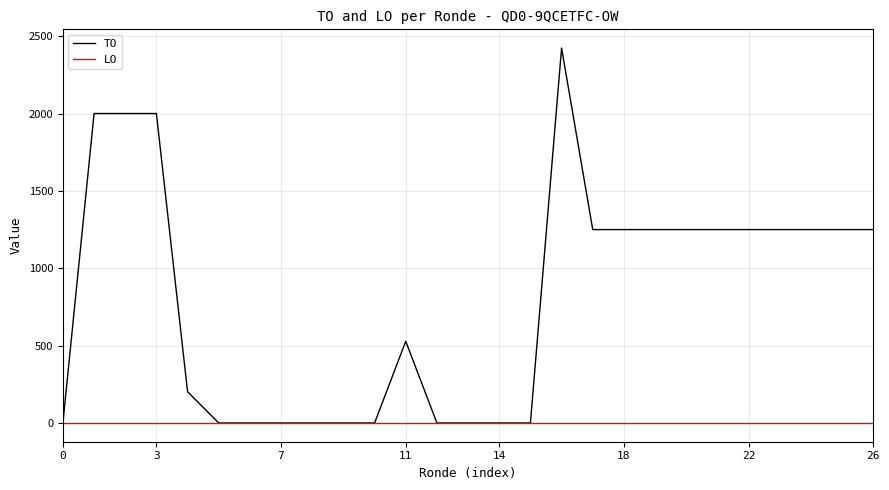

Which series has the largest total across all categories?

TO